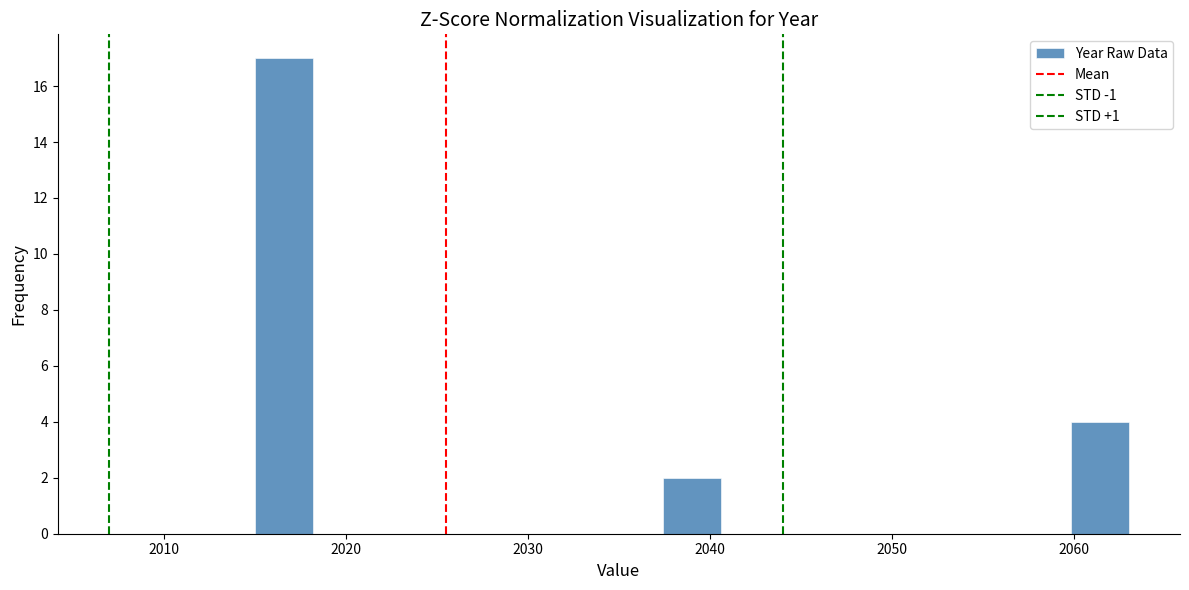

Read against the x-axis, roughly where is the centre of the tallest bar?

2017